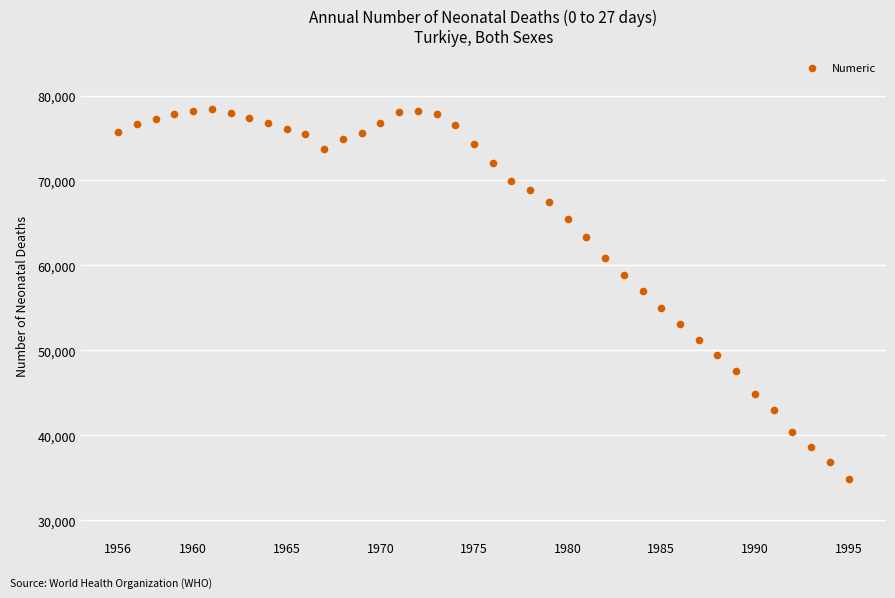

What is the range of Y values (max minus min)?

43505